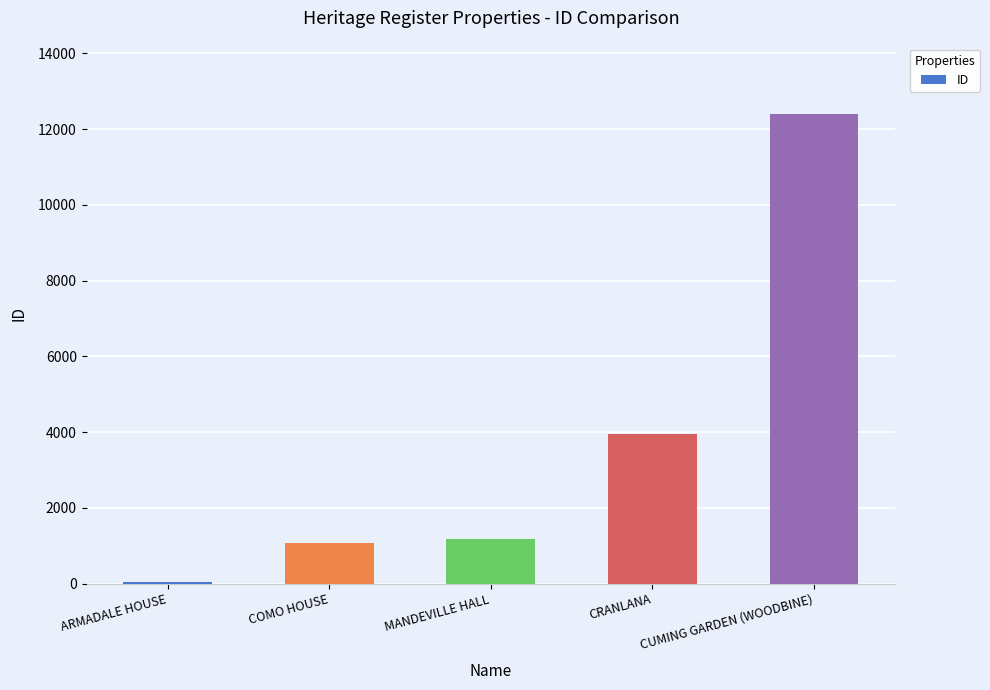

The chart shows a value of 12399 at CUMING GARDEN (WOODBINE). True or false?

True